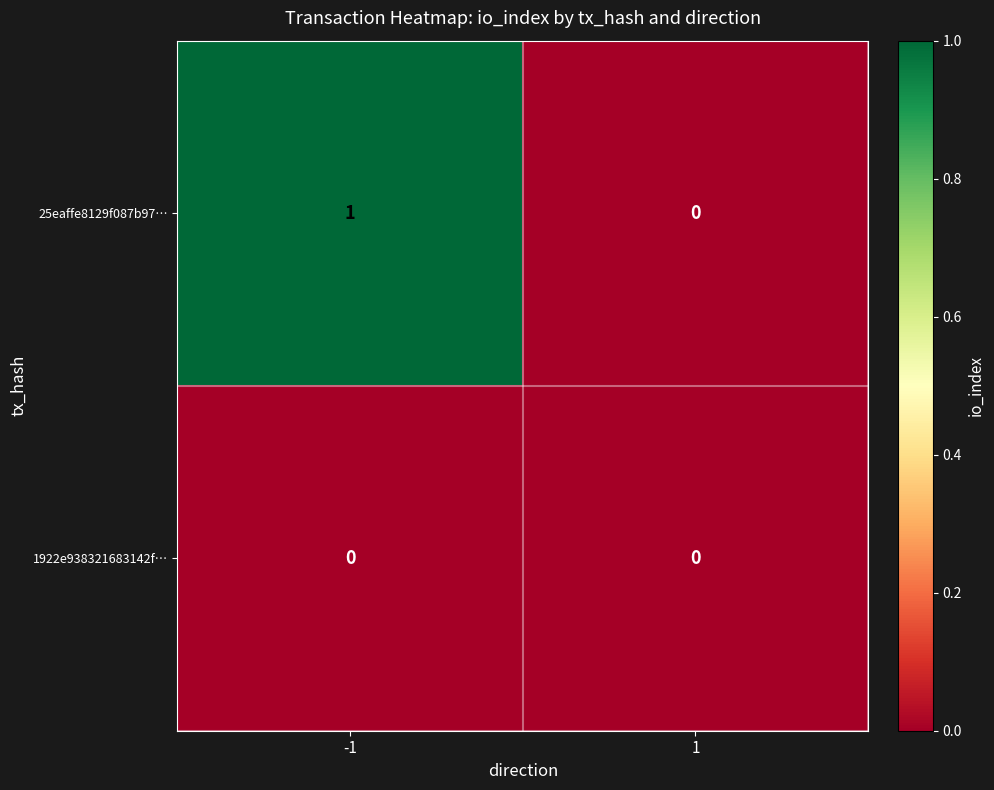

How many categories are shown in the chart?

2